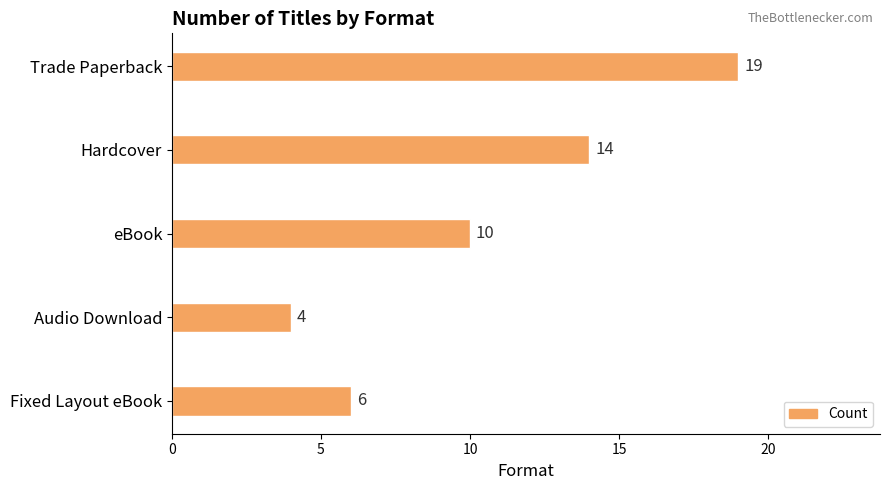

Reading bottom to top, transcribe all the data shown in this chart.

6	4	10	14	19